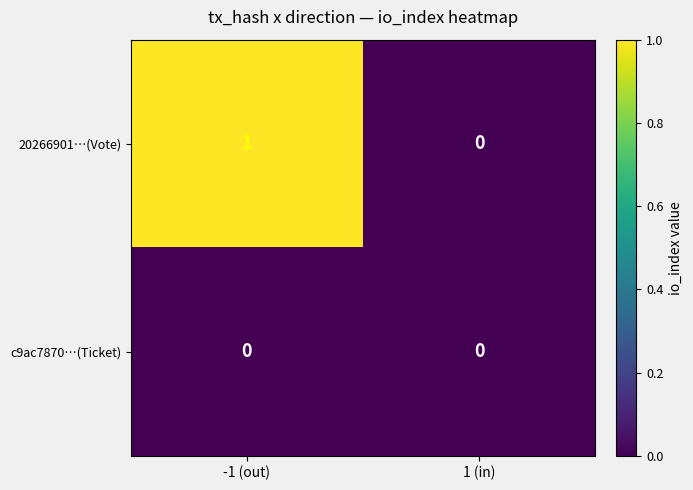

Rank the series by their average value, from lowest to highest.

c9ac7870…(Ticket), 20266901…(Vote)